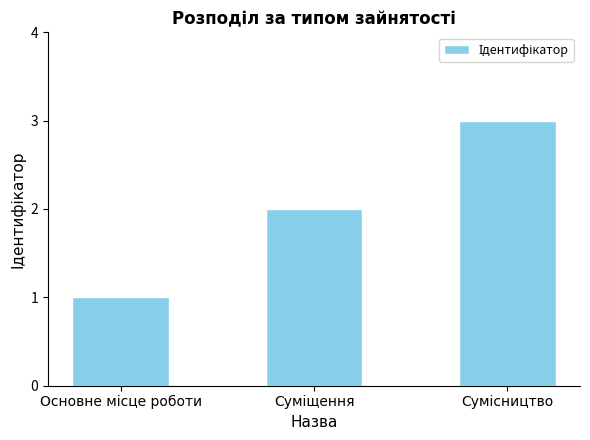

Count the values in the range 1 to 3.

3